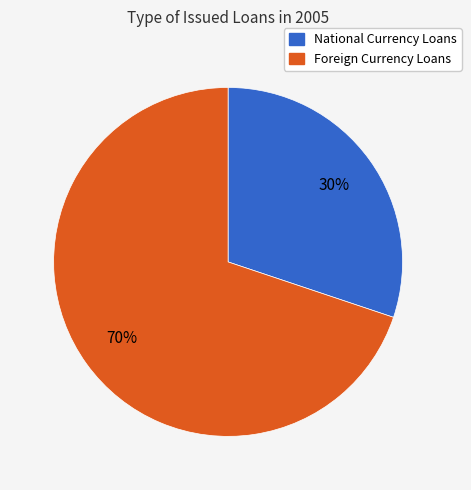

Is there a majority slice in this chart?

Yes